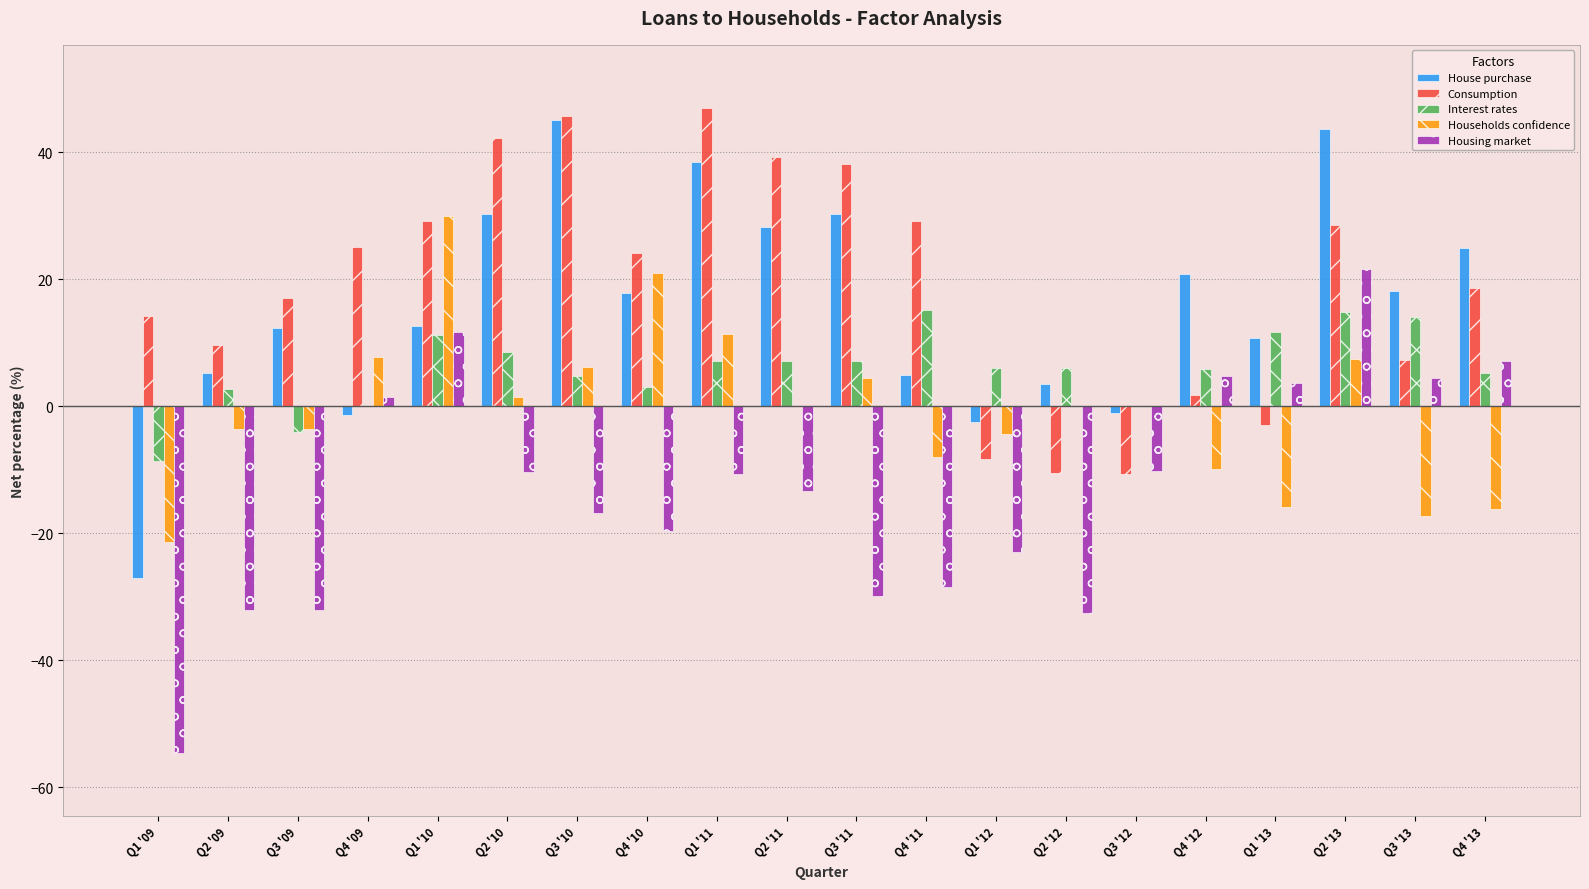

Is it true that House purchase equals 40.2 at Q3 '11?

False